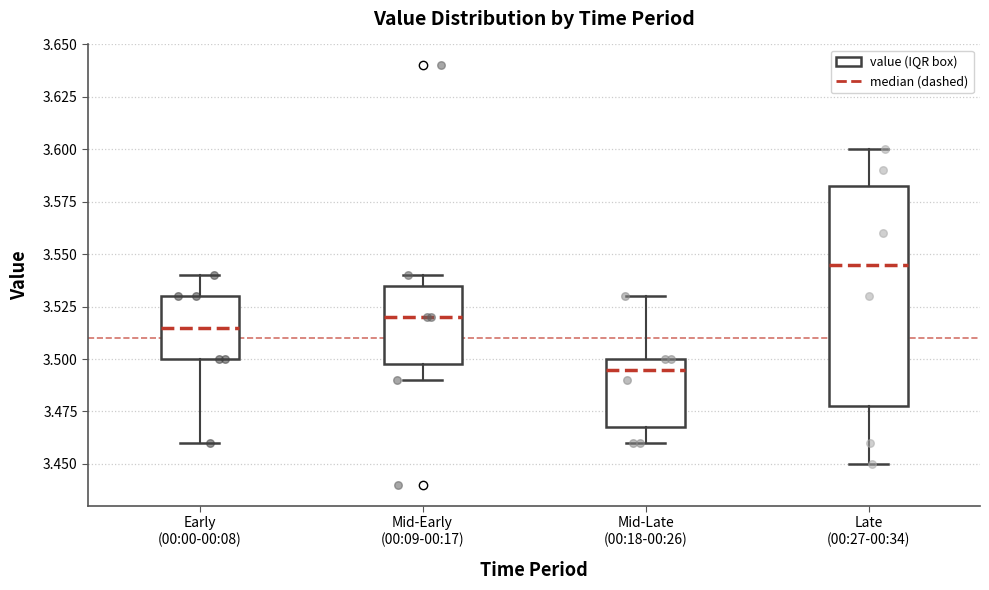

Comparing the boxes themselves (not the whiskers), which one is the tallest?

Late (00:27-00:34)